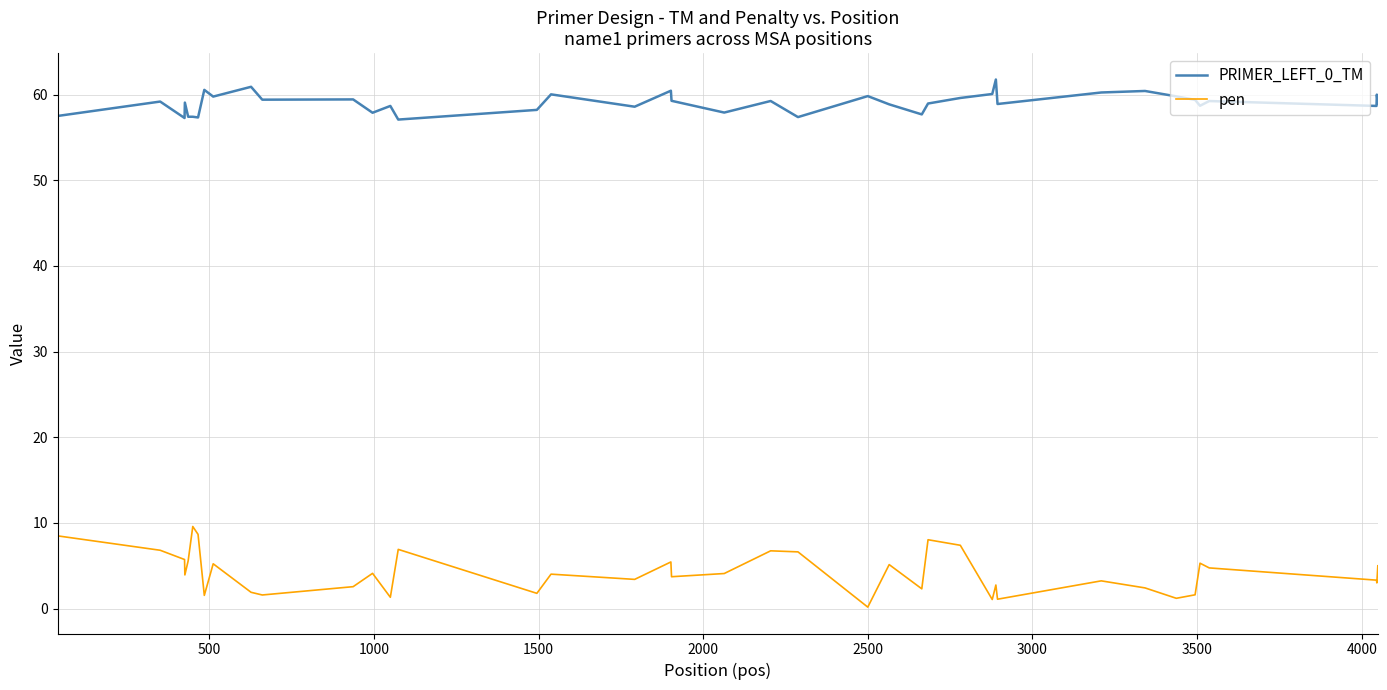

Count the number of categories in the chart.

40